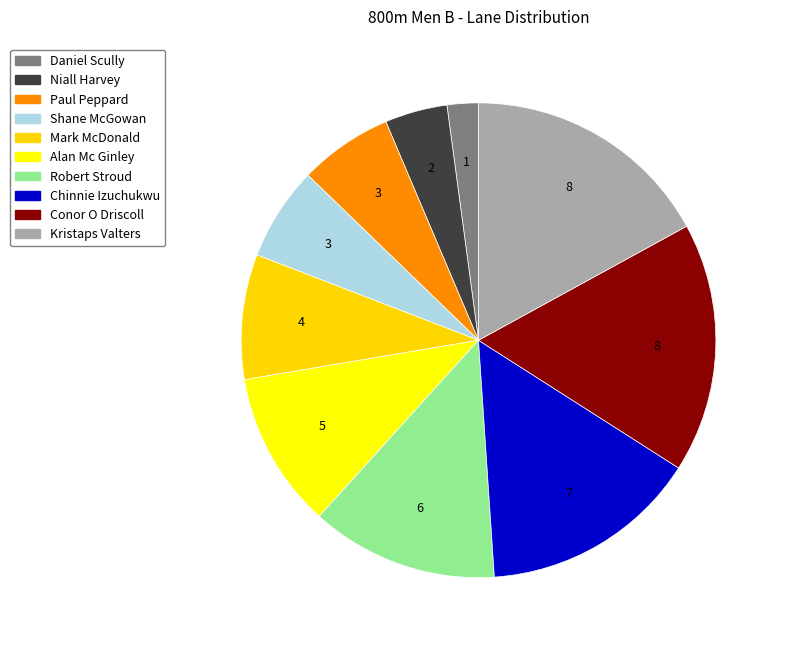

How many segments does this pie chart have?

10